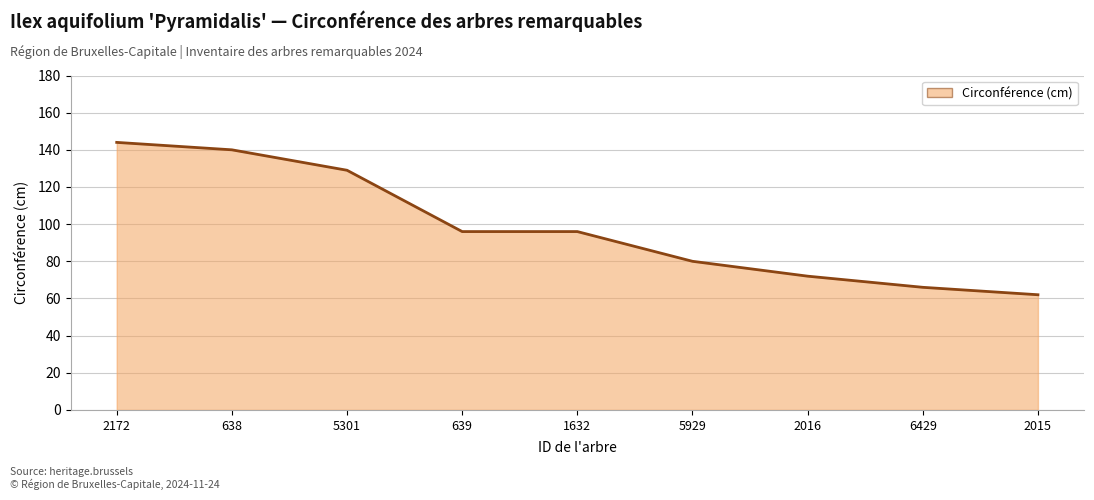

What is the difference between the values at 2016 and 2015?

10